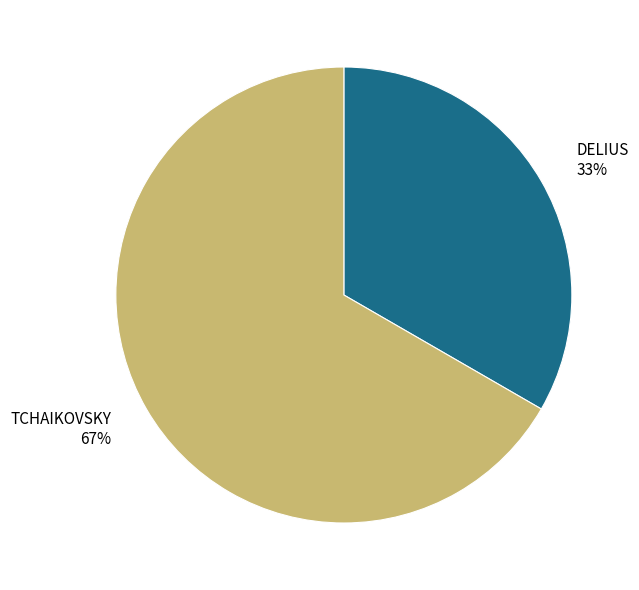

Rank the categories by value from lowest to highest.

DELIUS, TCHAIKOVSKY